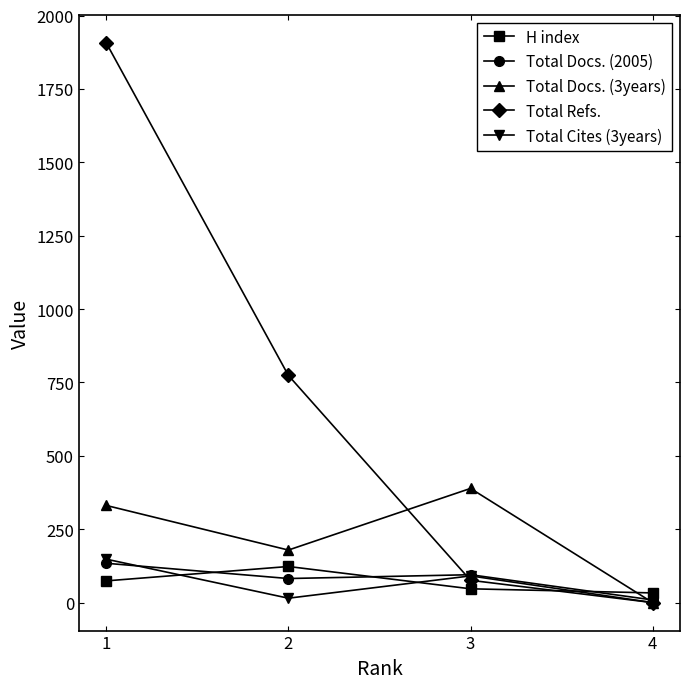

True or false: H index and Total Refs. cross at least once.

True